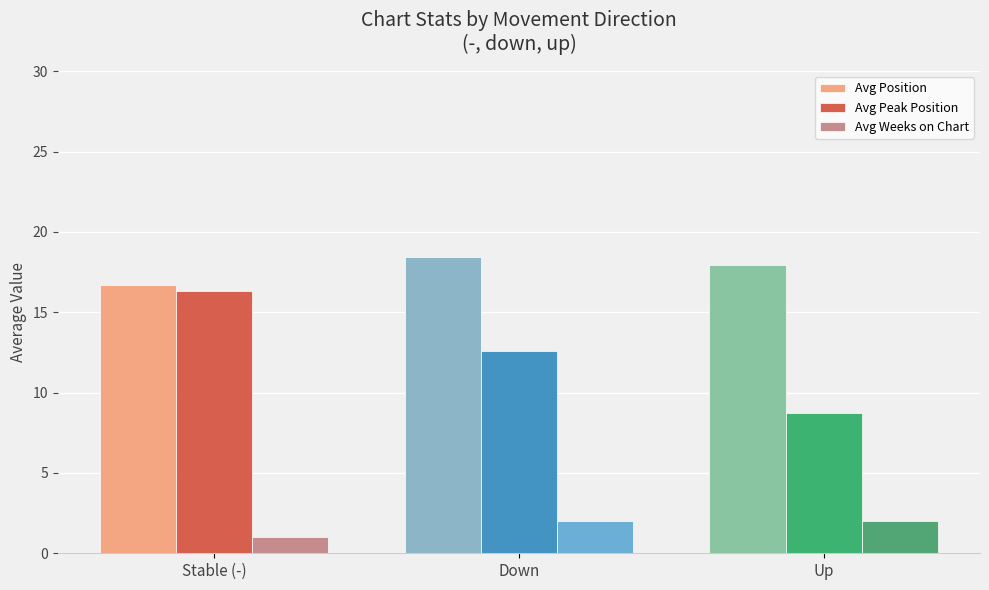

At which label is Avg Peak Position closest to 12?

Down